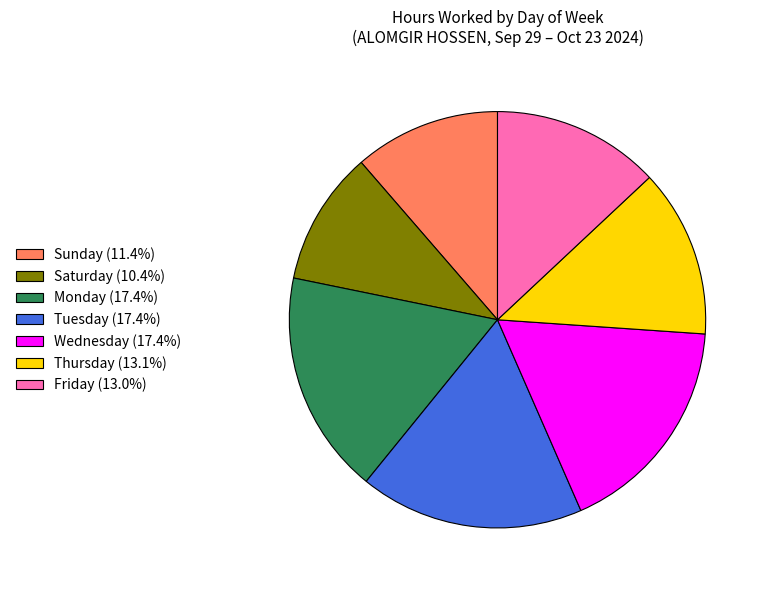

Combined, do Monday (17.4%) and Wednesday (17.4%) account for over 50%?

No